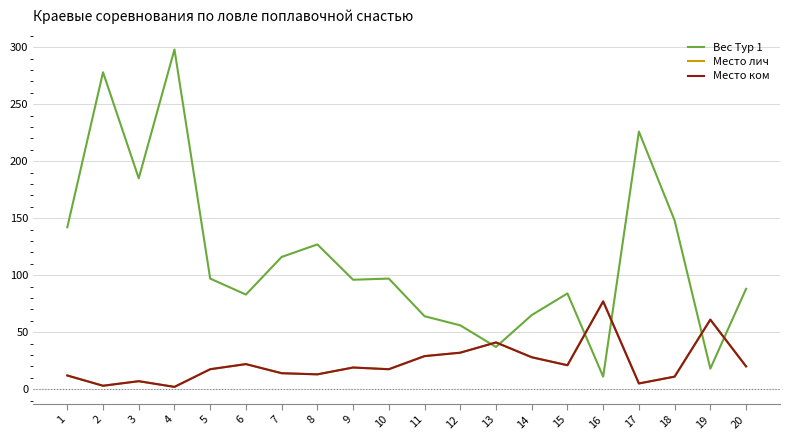

Is the value of Место ком at 18 greater than the value of Место лич at 2?

Yes